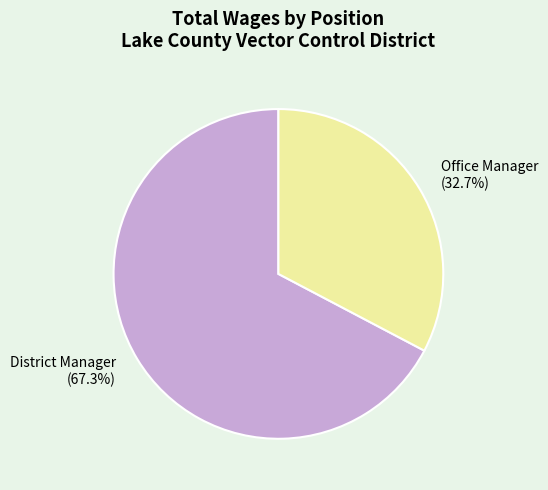

Is there any slice that represents more than half of the pie?

Yes